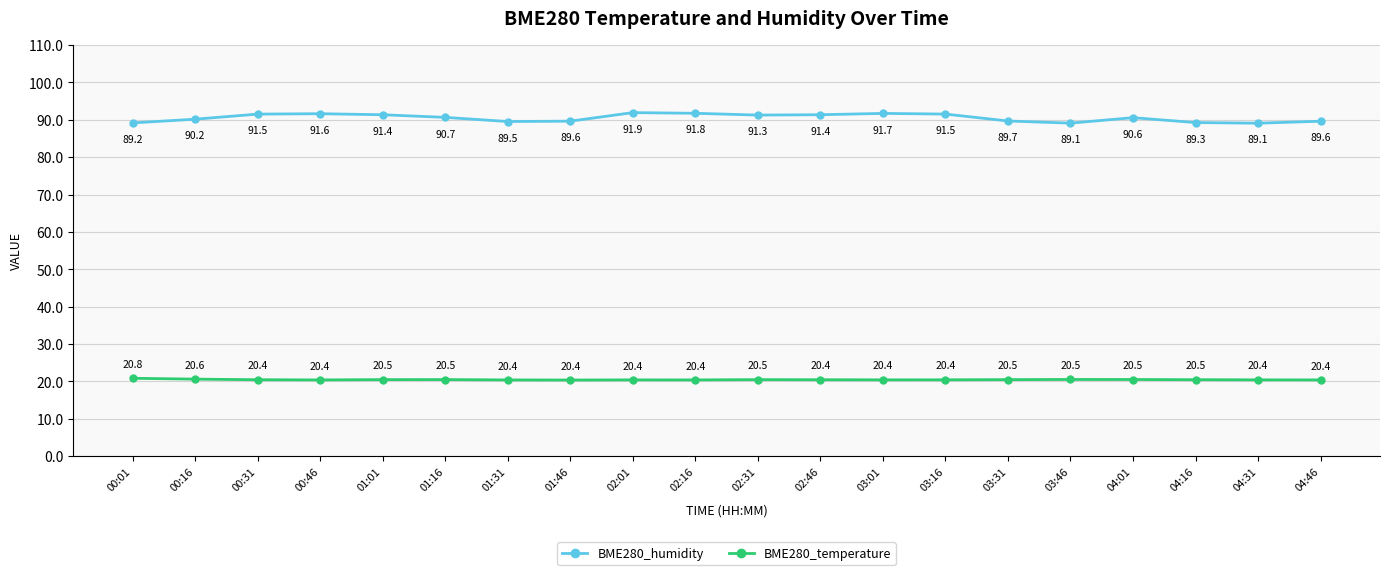

True or false: BME280_humidity has more than 1 interior local peaks.

True